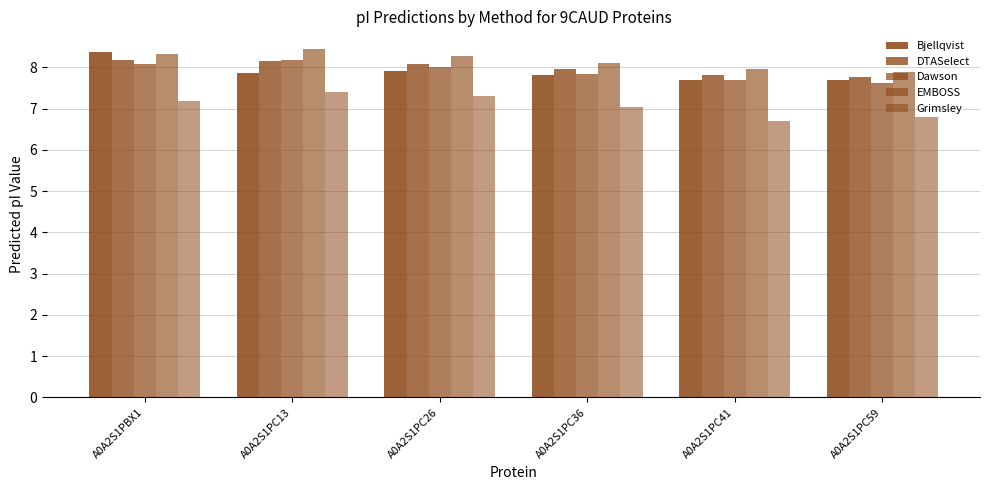

At which label is Bjellqvist closest to 8?

A0A2S1PC26